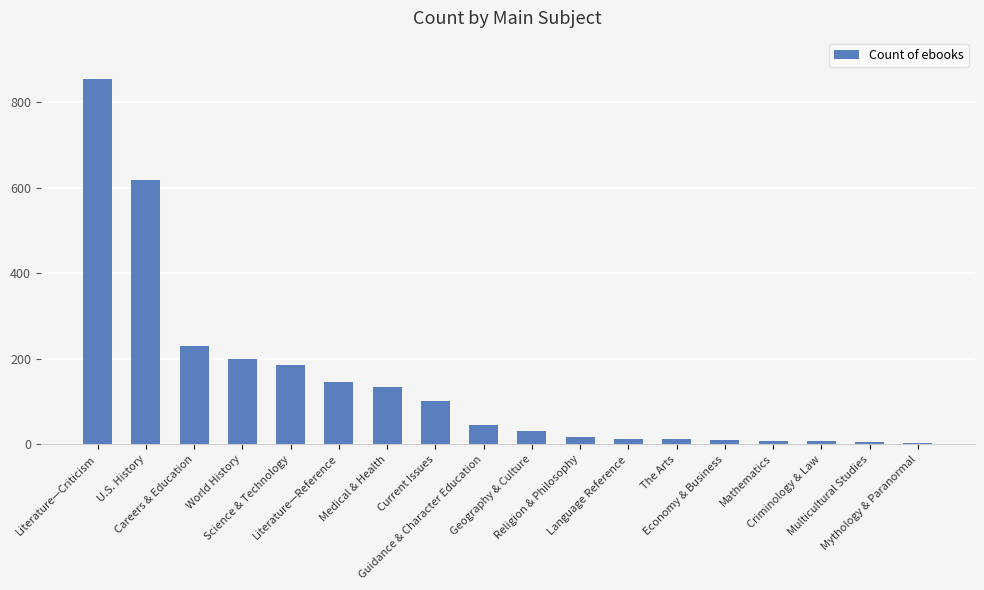

How many bars are there in total?

18